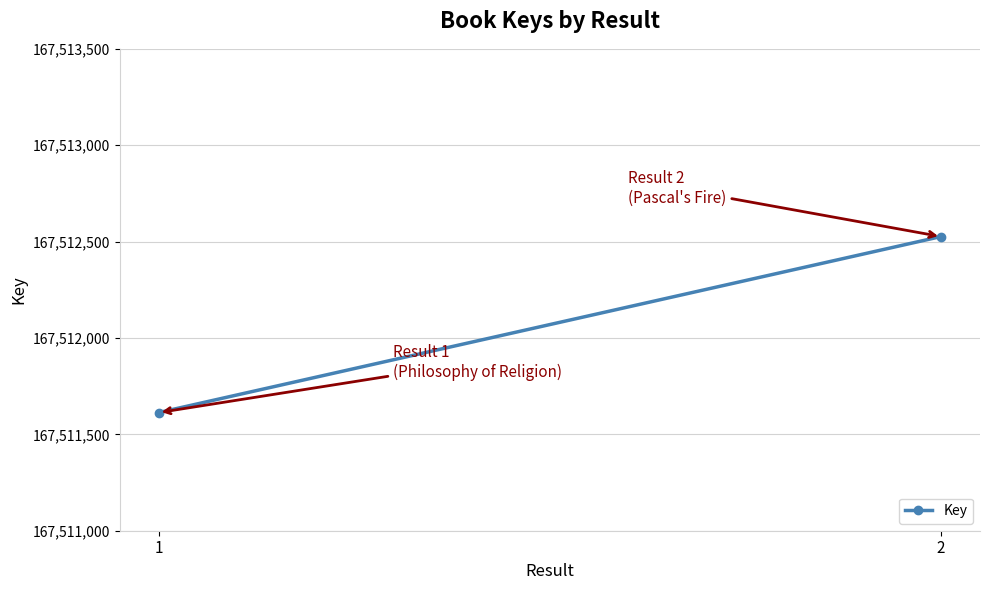

List the labels in order of value, smallest first.

1, 2